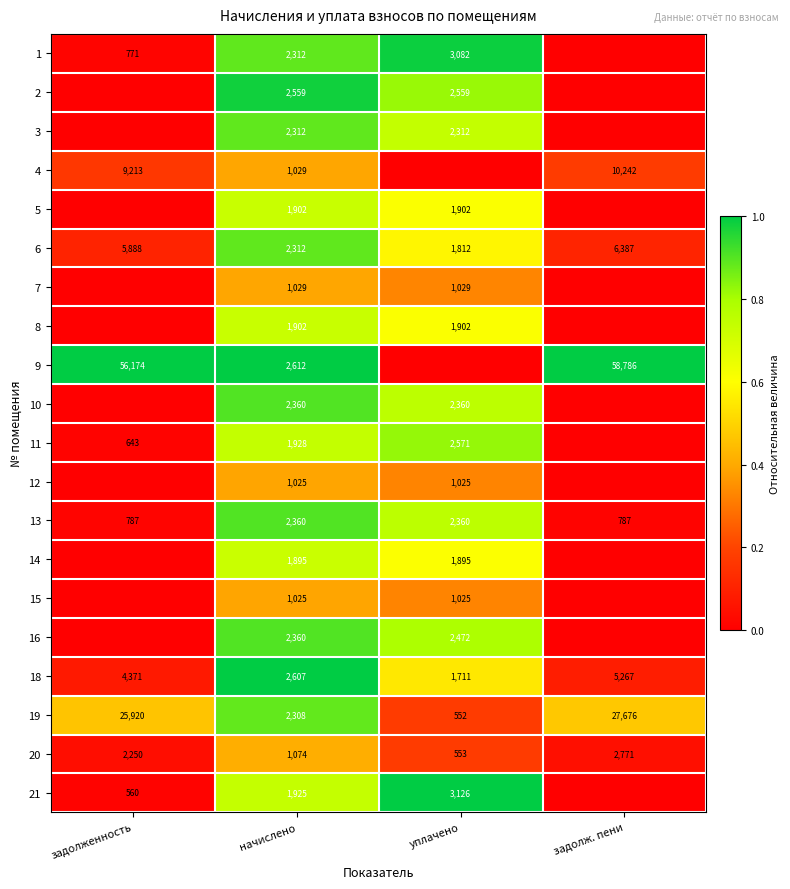

Count the 18 values in the range 2607 to 5267.

3